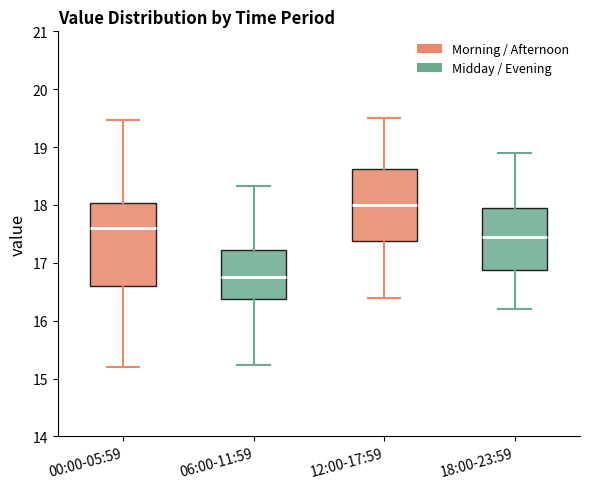

Which box is the tallest, from its lower edge to its upper edge?

00:00-05:59